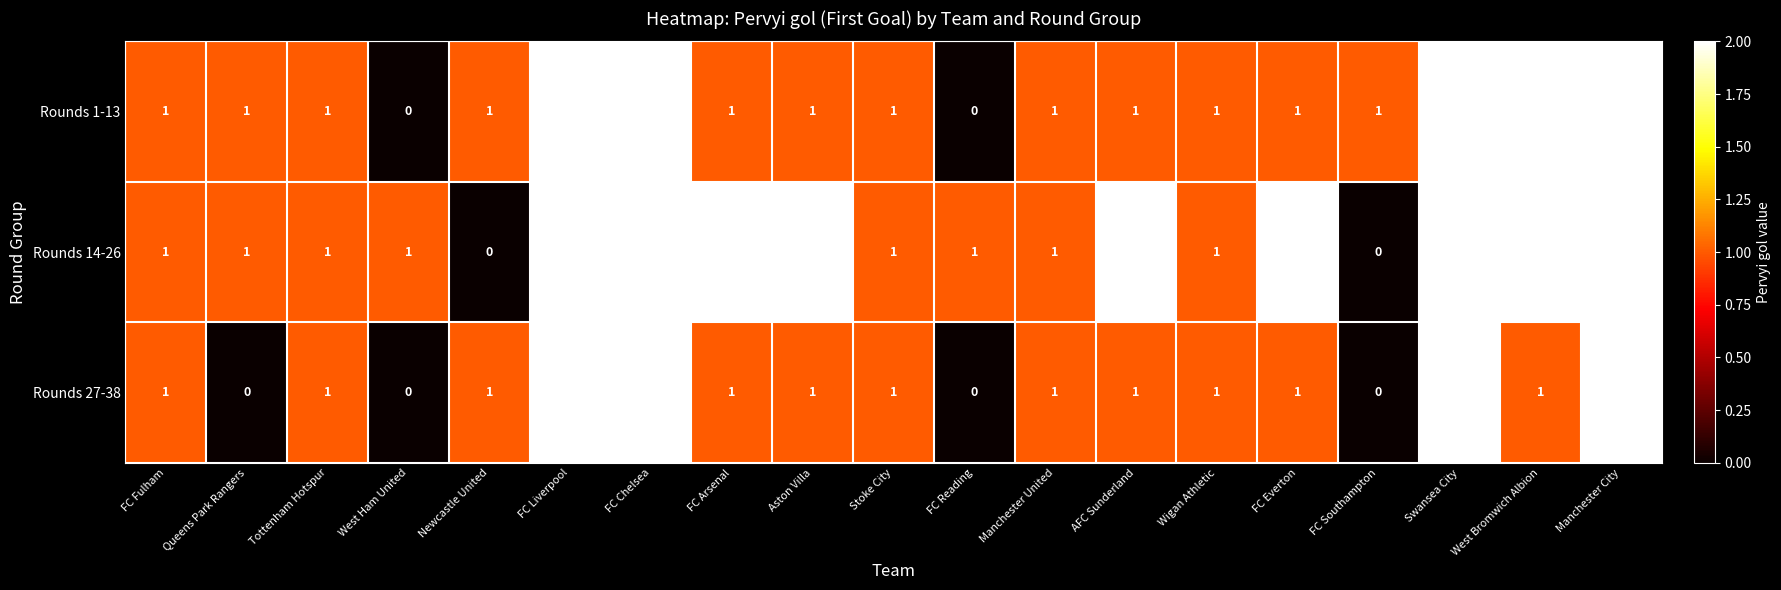

How many Rounds 27-38 values are between 1 and 2?

15